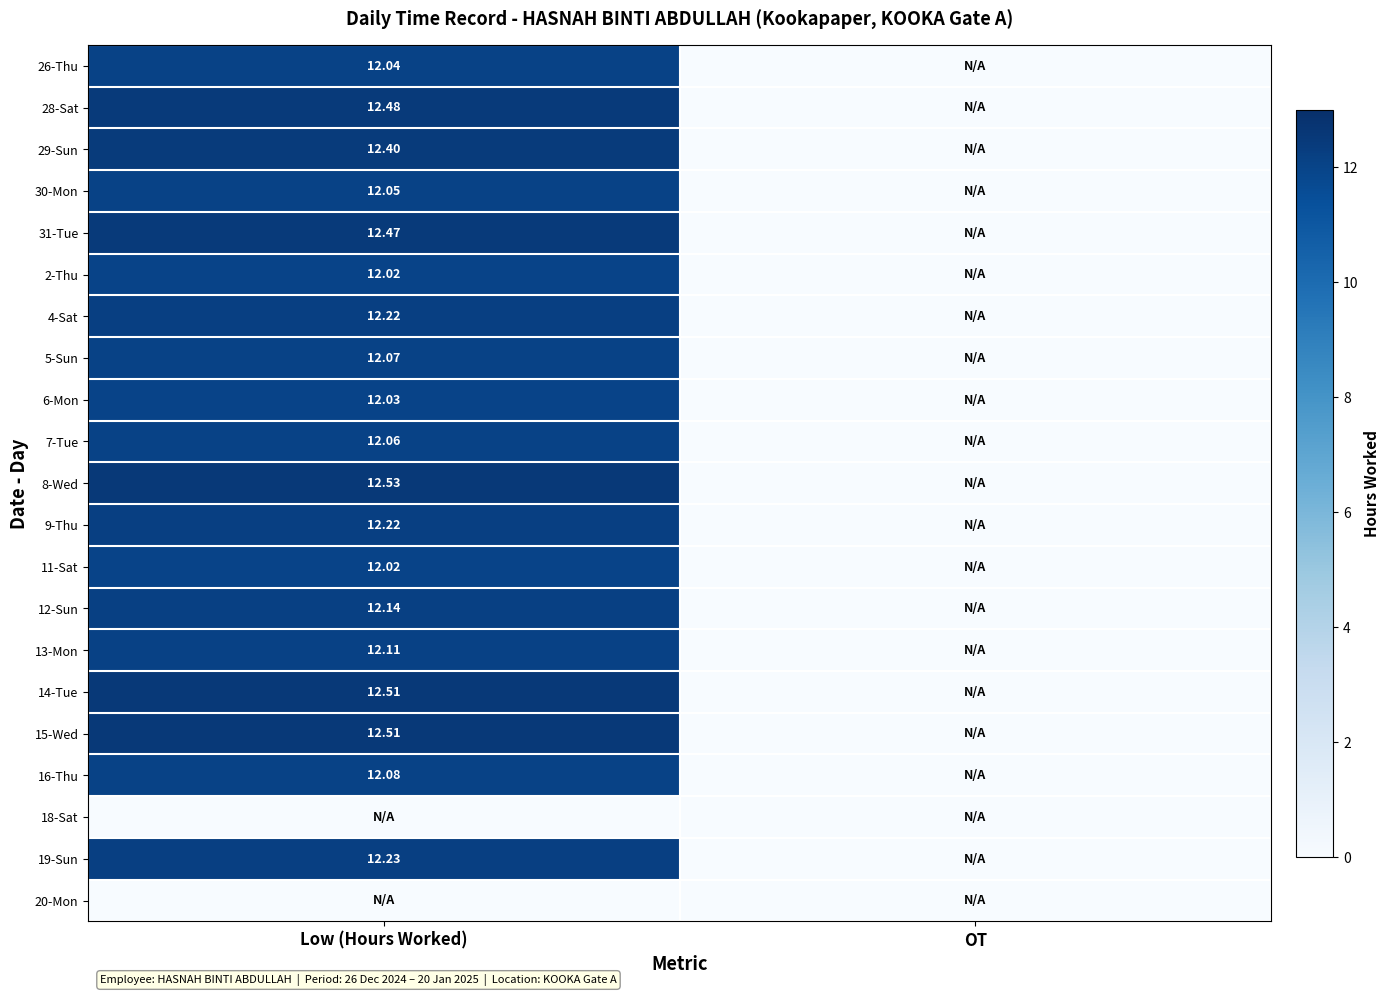

At which label does 9-Thu first exceed 12?

Low (Hours Worked)